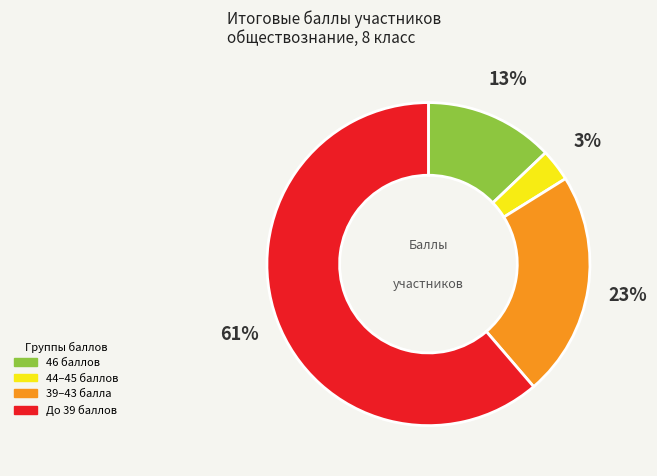

To the nearest percent, what is the average slice percentage?

25%